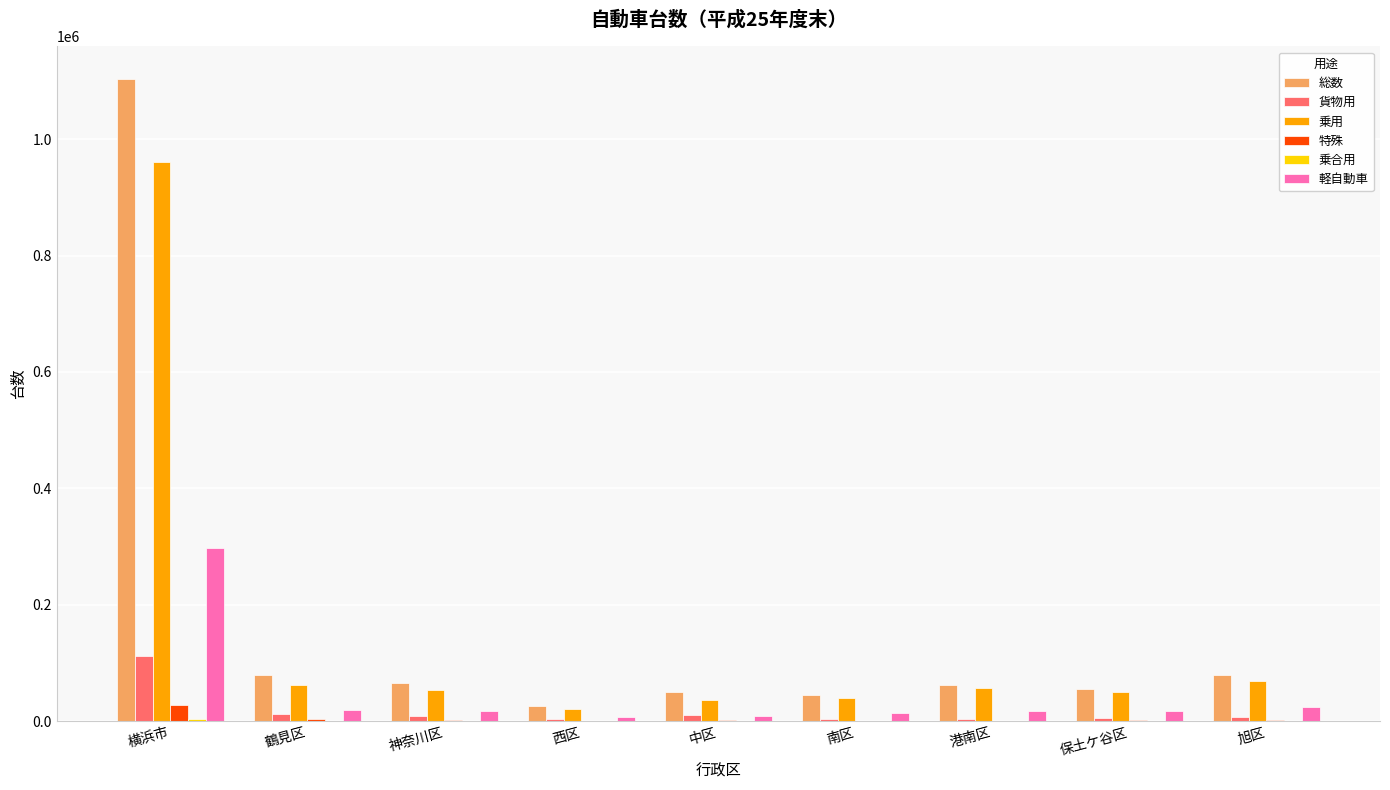

At which category is the sum across all series the highest?

横浜市